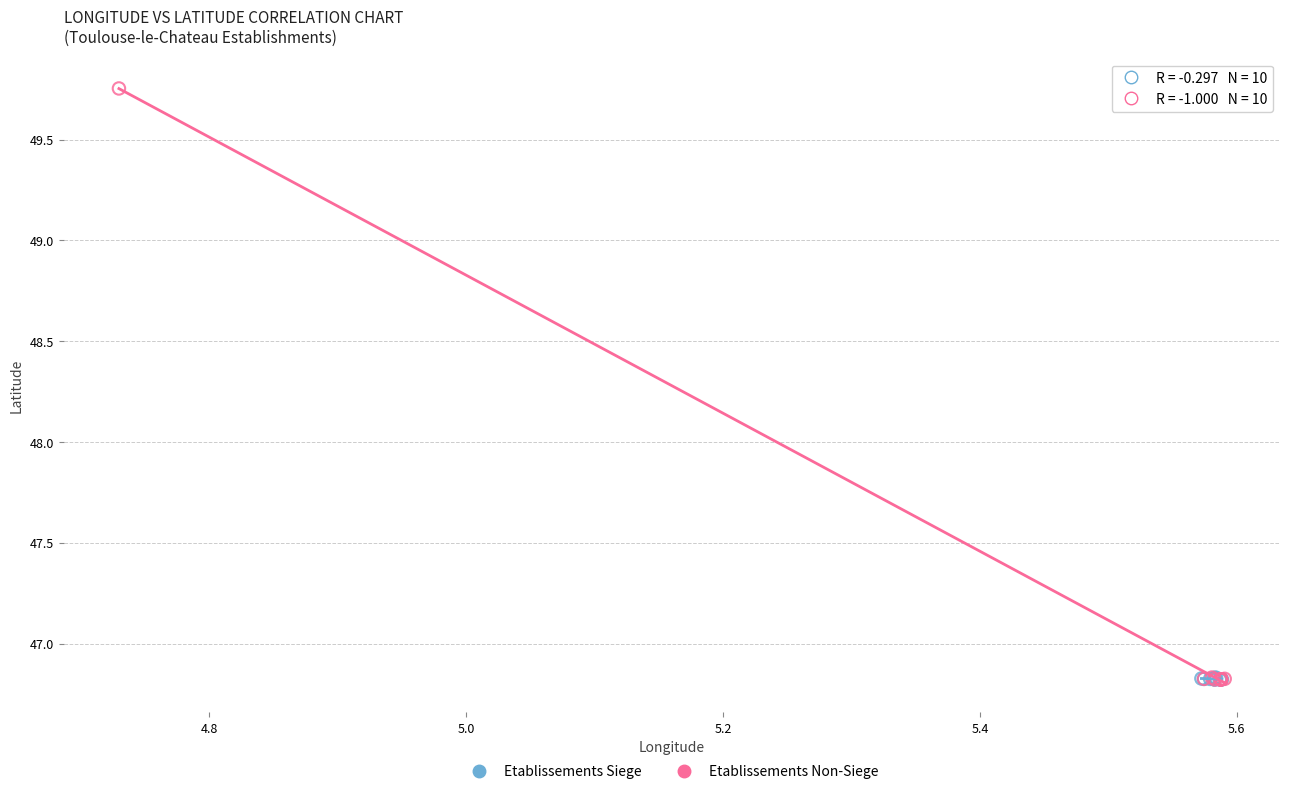

Which series has the widest spread of Y values?

Etablissements Non-Siege